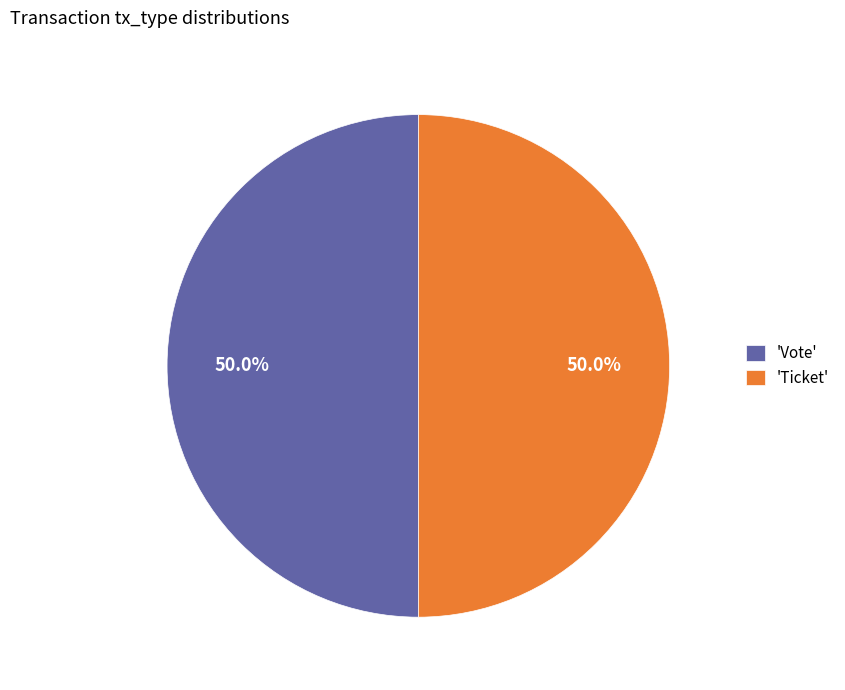

Count the number of slices in the pie.

2